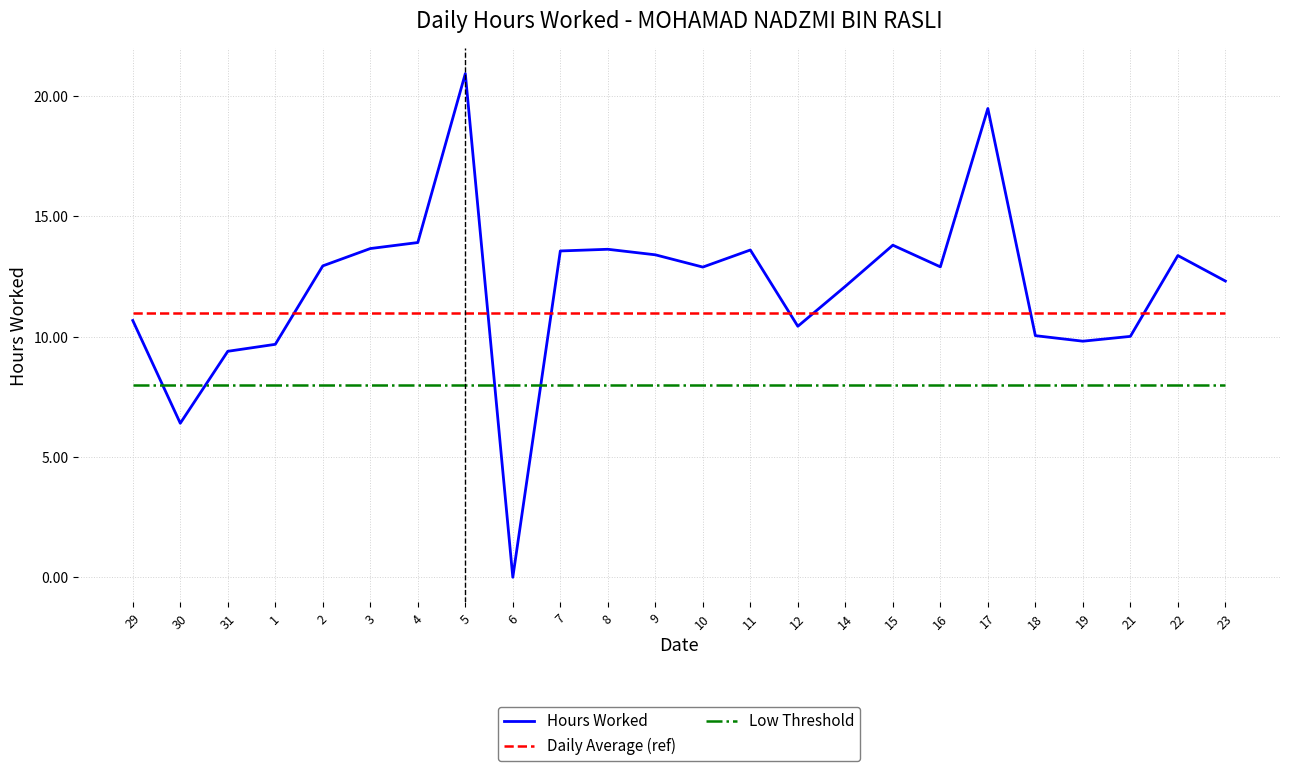

Between 2 and 18, which series saw the biggest shift?

Hours Worked